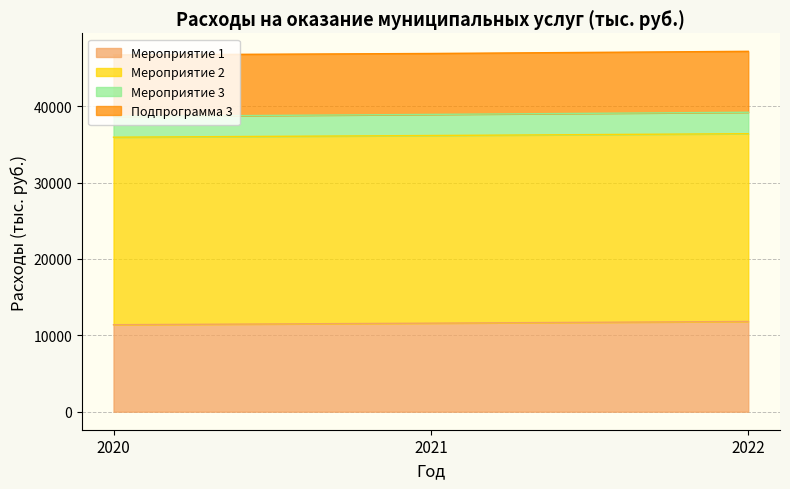

What is the lowest value of the Мероприятие 1 series?

11389.3